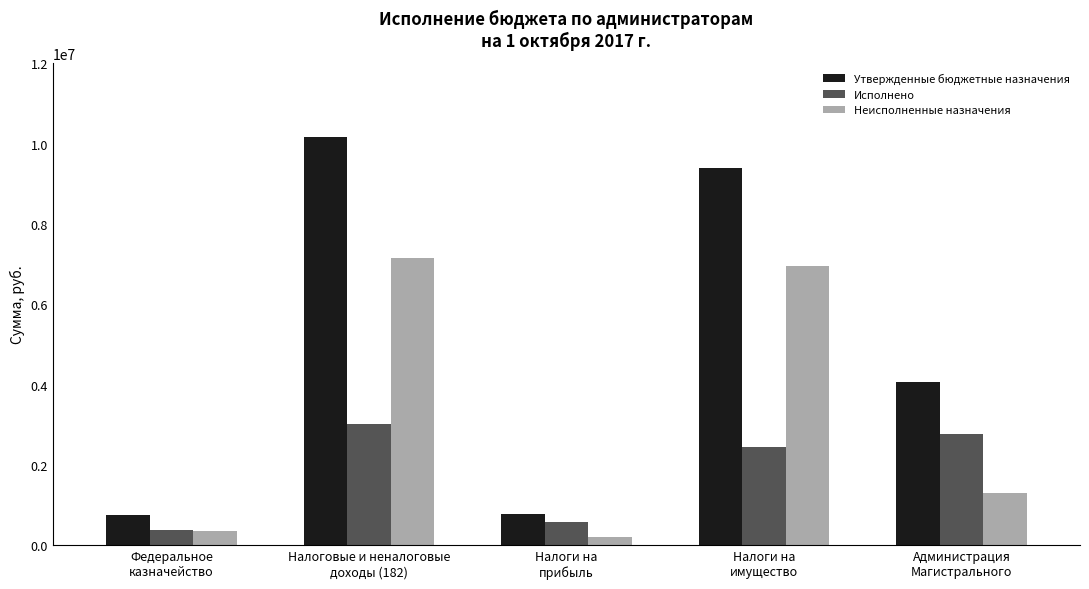

What is the sum of all Исполнено values?

9188703.0